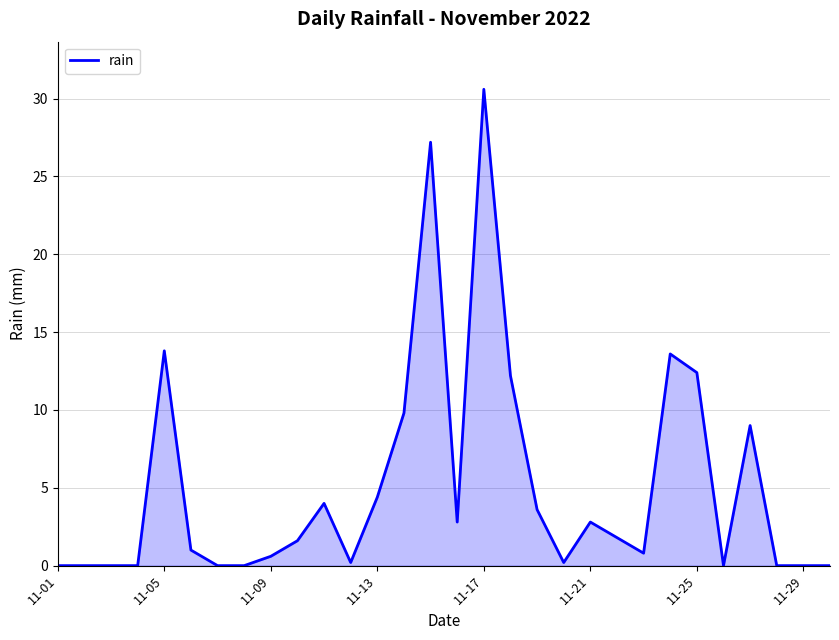

What is the difference between the maximum and minimum values?

30.6